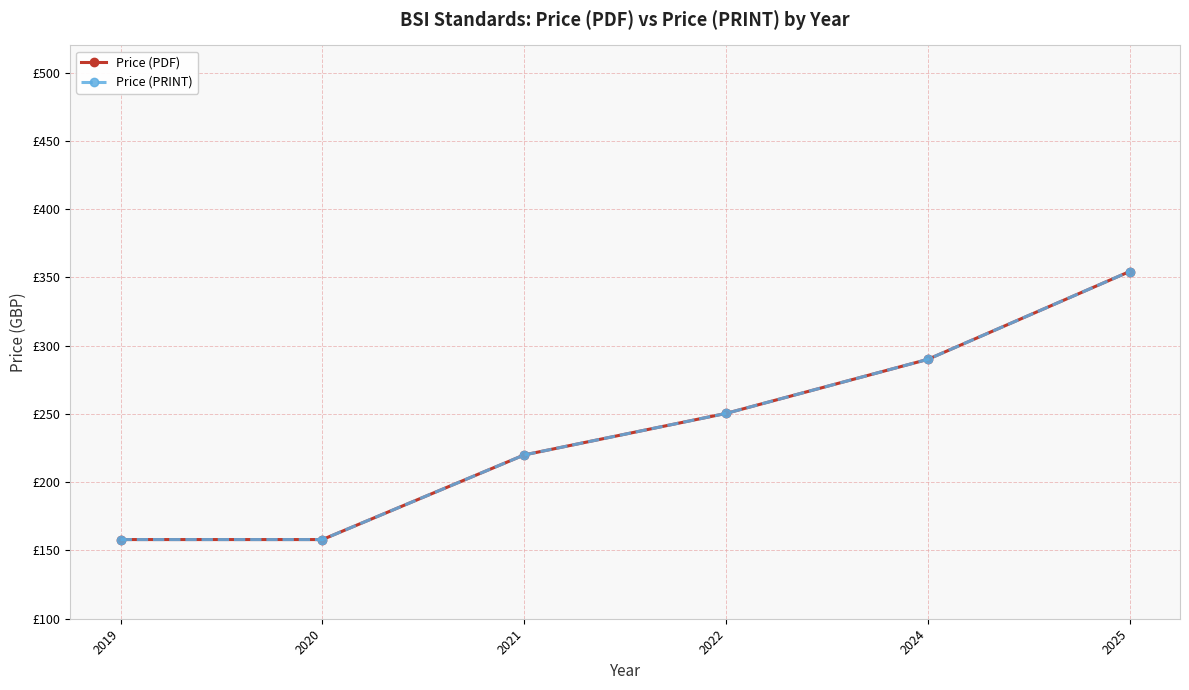

The Price (PRINT) series shows 127.7 at 2021. True or false?

False